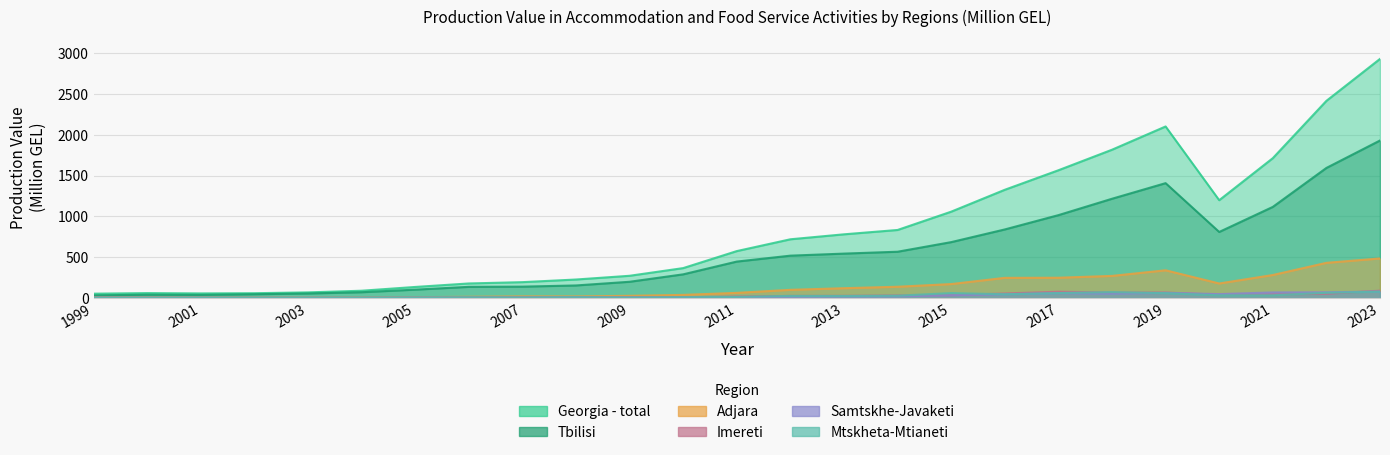

What is the average value of the Mtskheta-Mtianeti series?

25.9